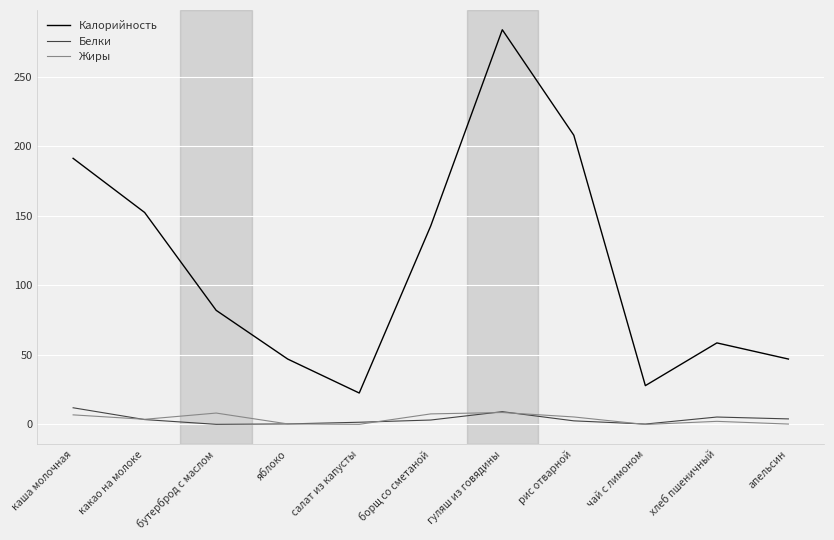

How many values in the Белки series are below 3?

5